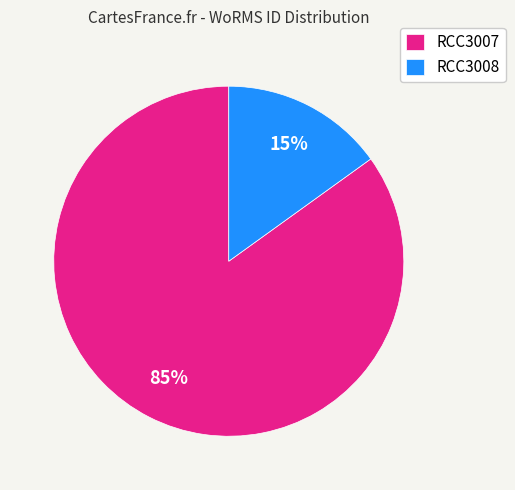

How many segments does this pie chart have?

2